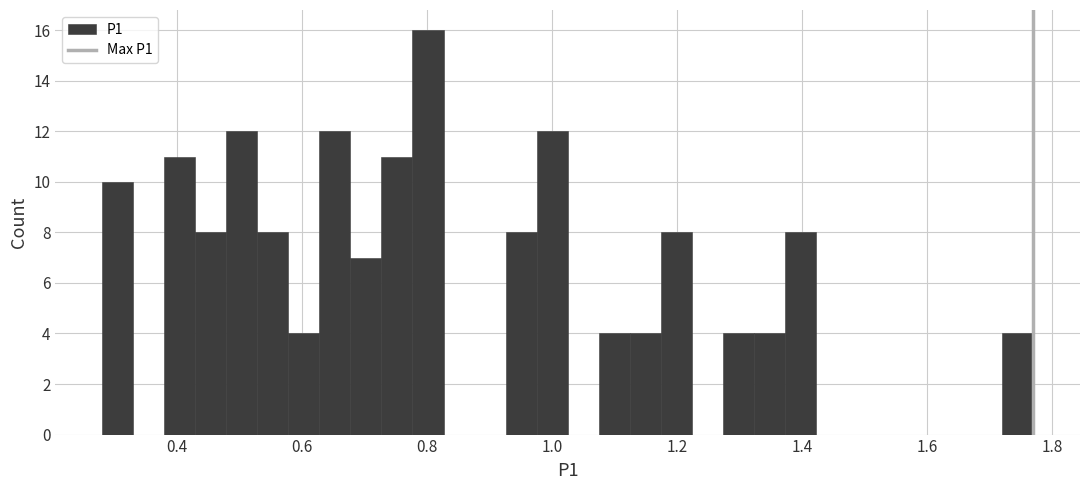

Around what value on the x-axis is the tallest bar? Give the approximate position of its centre, as read against the axis.

0.80